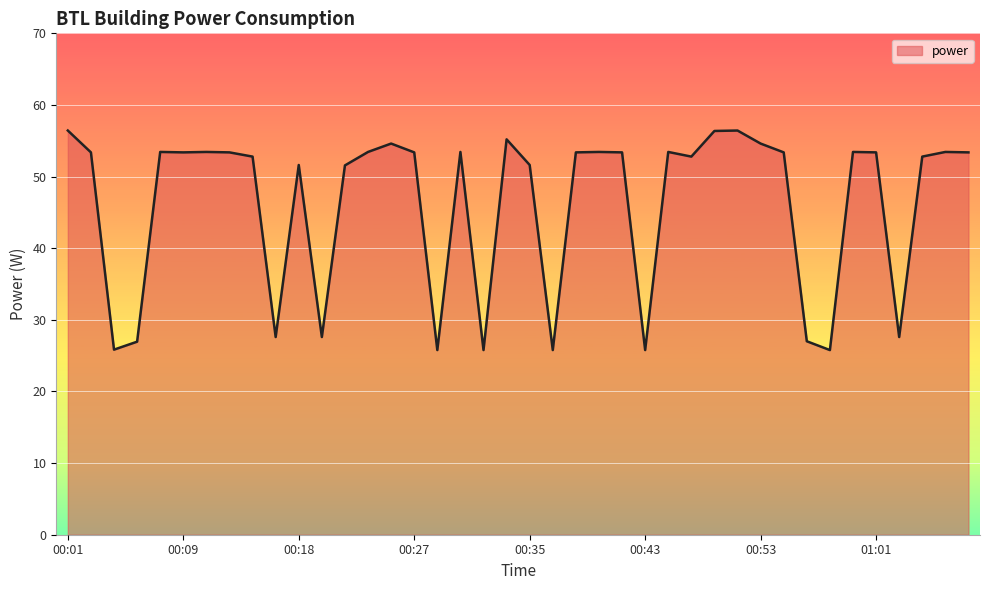

What is the maximum value shown in the chart?

56.4